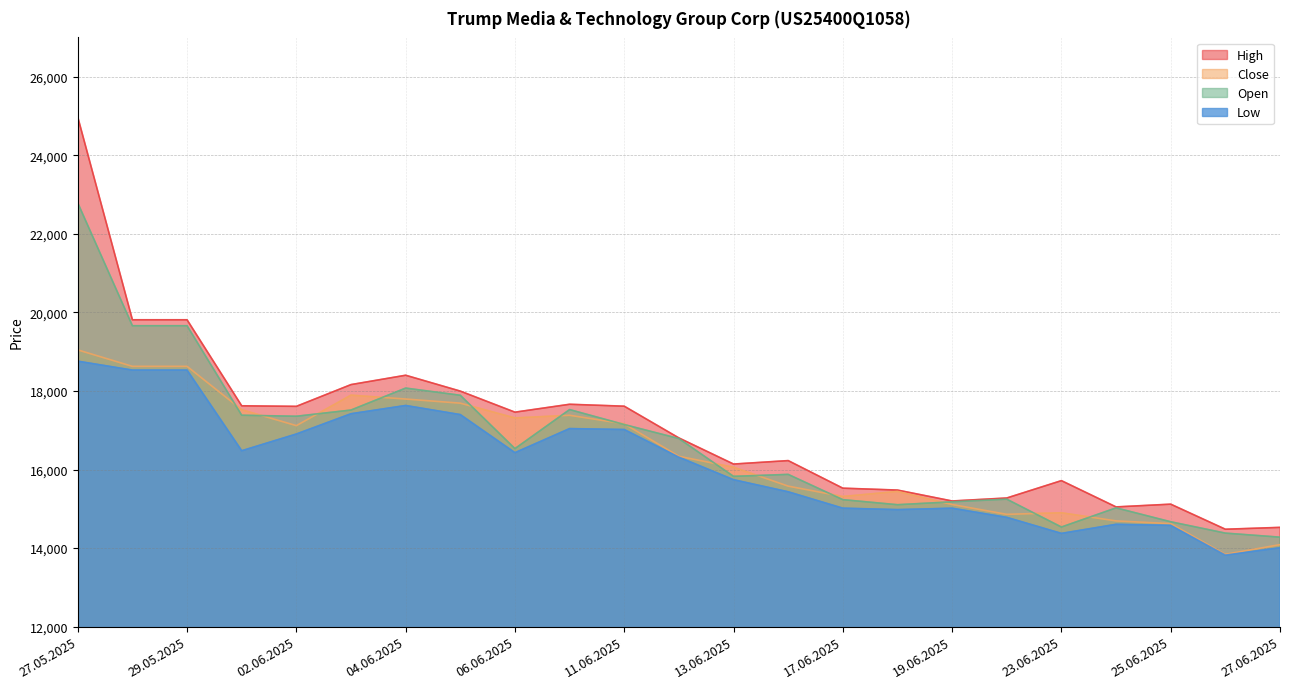

What is the label of the 19th point from the left?

23.06.2025